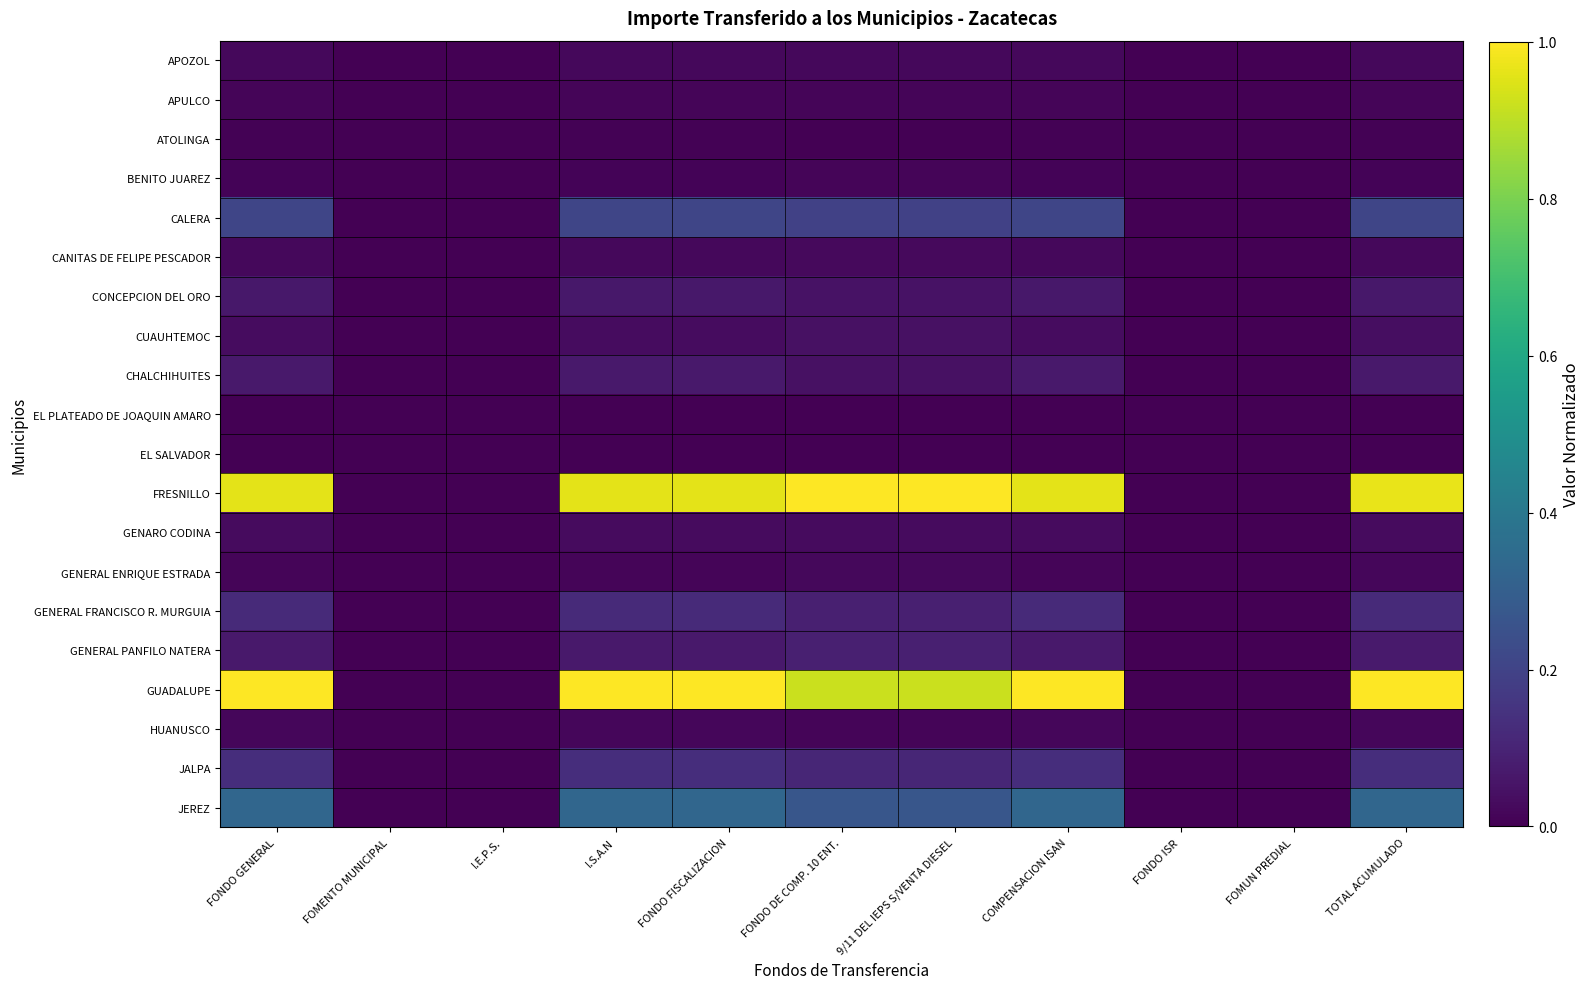

Rank the series at COMPENSACION ISAN from lowest to highest value.

EL PLATEADO DE JOAQUIN AMARO, EL SALVADOR, ATOLINGA, BENITO JUAREZ, APULCO, GENERAL ENRIQUE ESTRADA, HUANUSCO, APOZOL, CANITAS DE FELIPE PESCADOR, GENARO CODINA, CUAUHTEMOC, CONCEPCION DEL ORO, CHALCHIHUITES, GENERAL PANFILO NATERA, GENERAL FRANCISCO R. MURGUIA, JALPA, CALERA, JEREZ, FRESNILLO, GUADALUPE